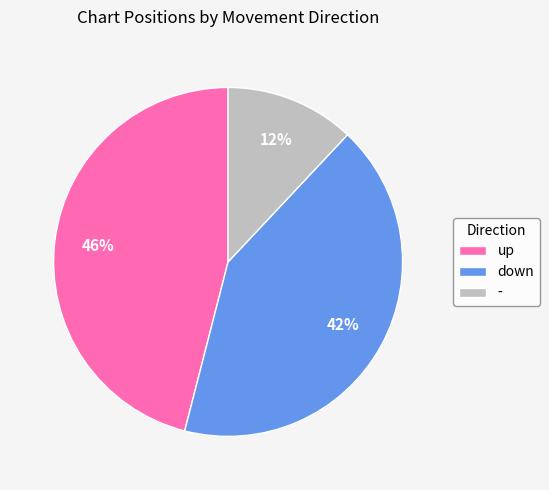

What percentage is the up slice, to the nearest percent?

46%